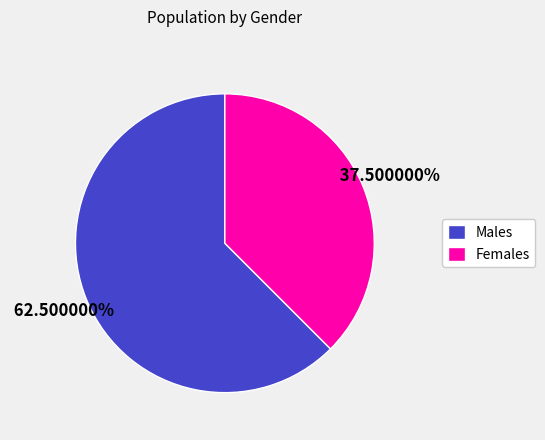

How many segments does this pie chart have?

2